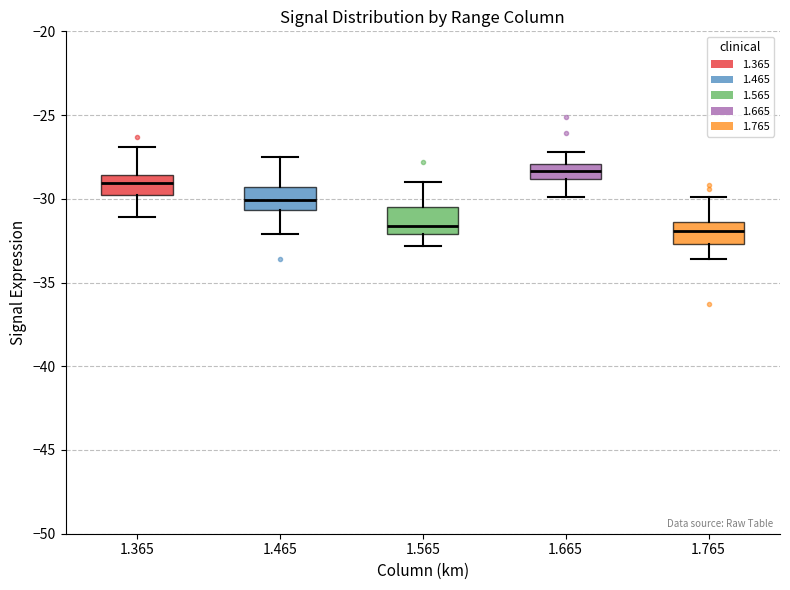

Reading left to right, transcribe this box plot: for each box, give where its median line is, the range the box spans, and where its two whiskers end, as read against the y-axis. The values are not printed on the chart, so give them approximately, as read against the axis.

1.365: median -29.0, box -30.0 to -28.5, whiskers -31.0 to -27.0
1.465: median -30.0, box -30.5 to -29.5, whiskers -32.0 to -27.5
1.565: median -31.5, box -32.0 to -30.5, whiskers -33.0 to -29.0
1.665: median -28.5, box -29.0 to -28.0, whiskers -30.0 to -27.0
1.765: median -32.0, box -32.5 to -31.5, whiskers -33.5 to -30.0